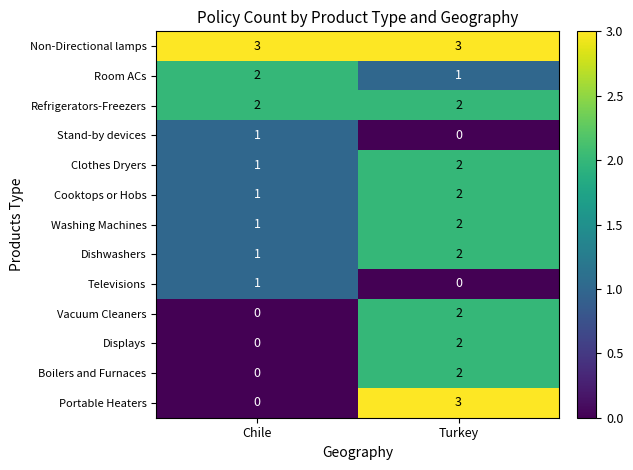

At which category is the sum across all series the highest?

Turkey